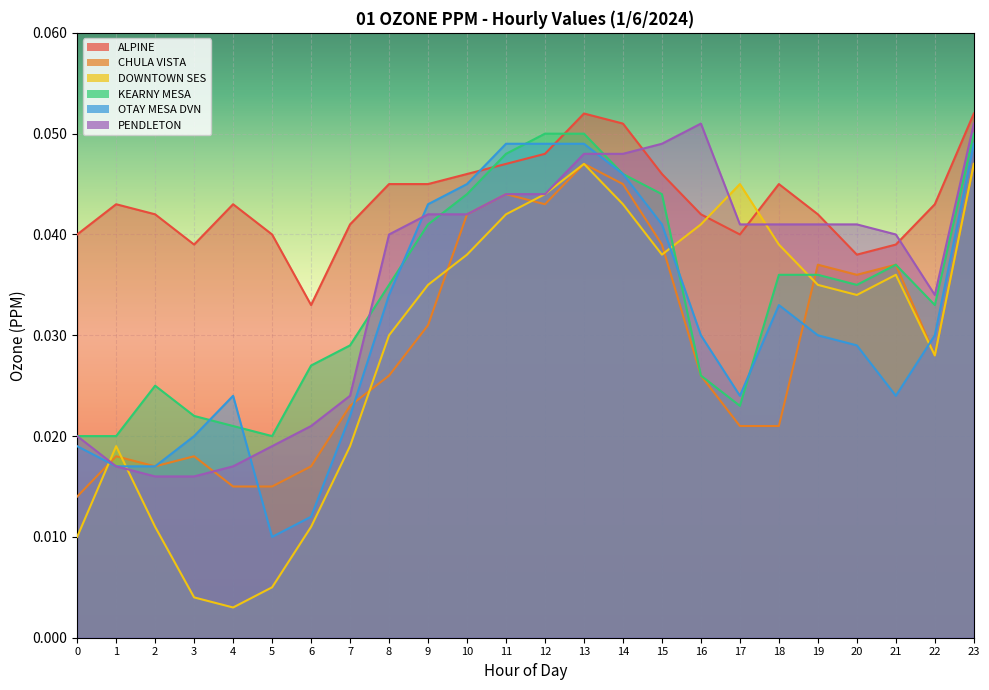

Count the number of categories in the chart.

24